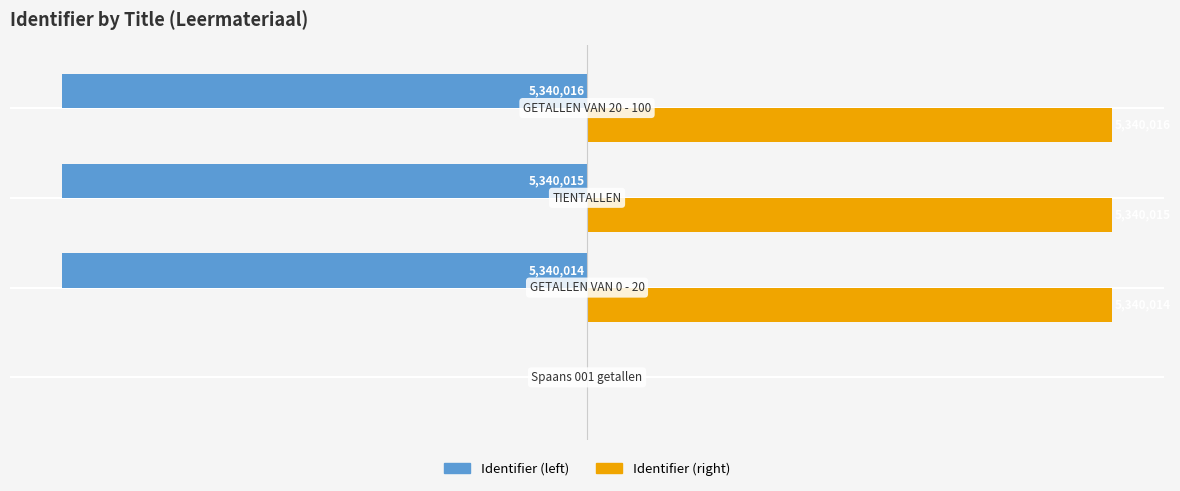

What are all the series names shown in the legend?

Identifier (left), Identifier (right)